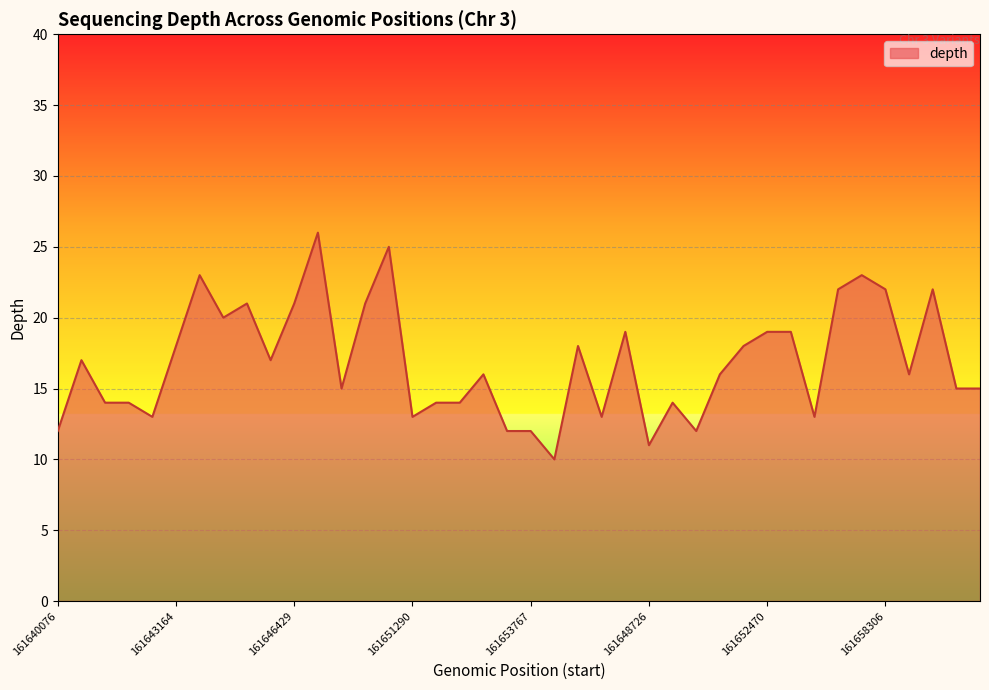

Reading left to right, what are all the values shown in this chart?

12	17	14	14	13	18	23	20	21	17	21	26	15	21	25	13	14	14	16	12	12	10	18	13	19	11	14	12	16	18	19	19	13	22	23	22	16	22	15	15